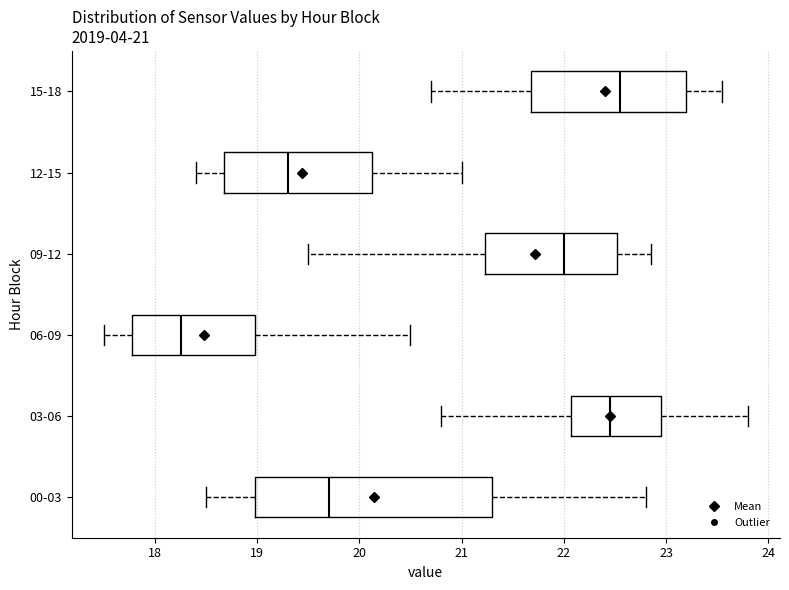

Which box is the widest, from its left edge to its right edge?

00-03